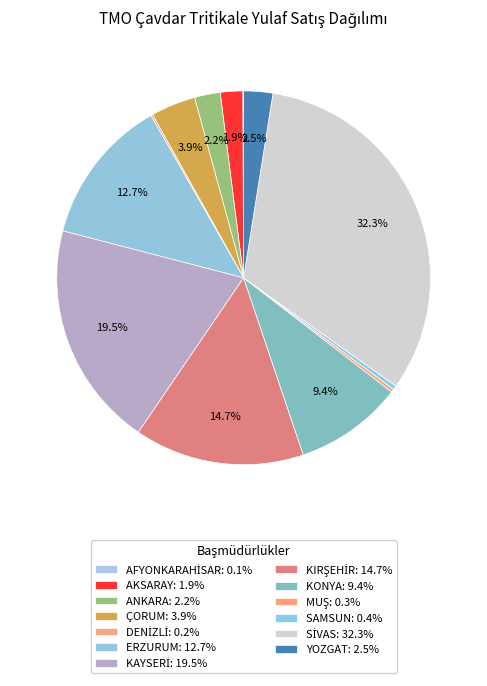

To the nearest percent, what is the difference between the ANKARA and ERZURUM slice percentages?

10%